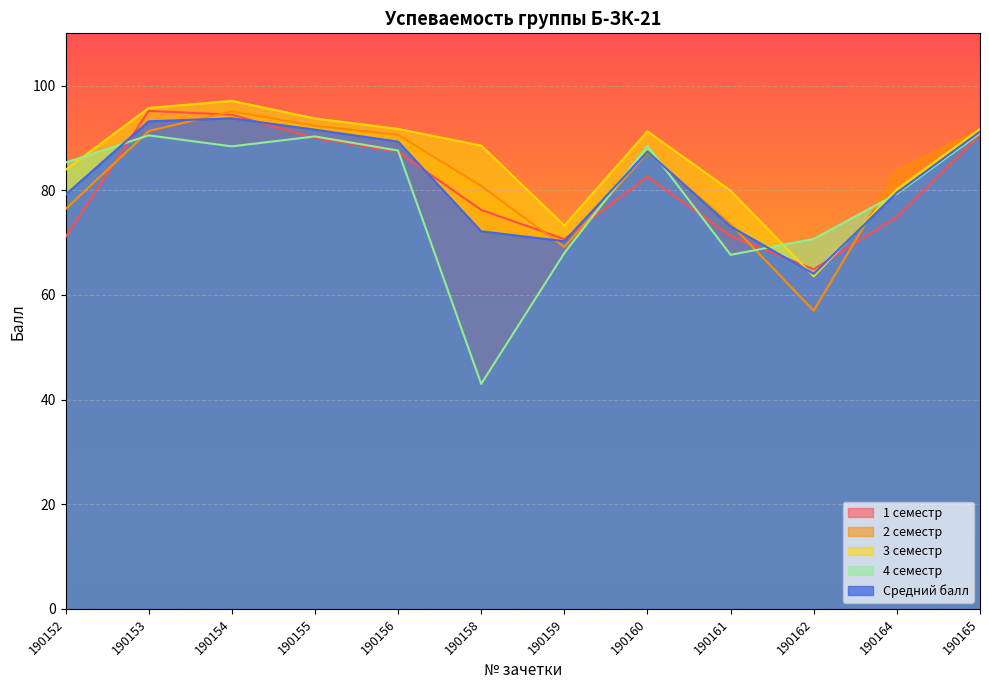

Which has a higher value, 190162 or 190154?

190154